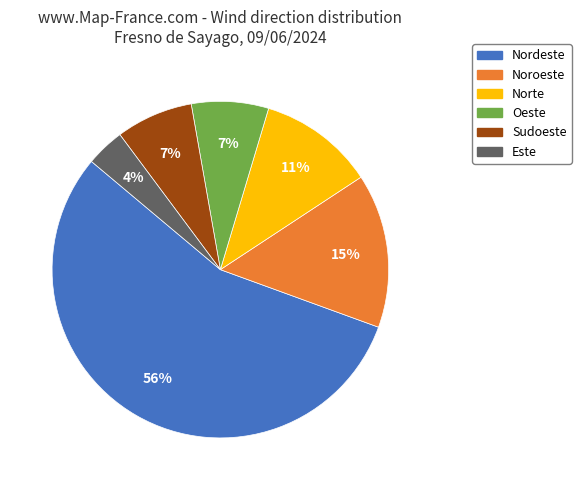

What percentage is the Oeste slice, to the nearest percent?

7%